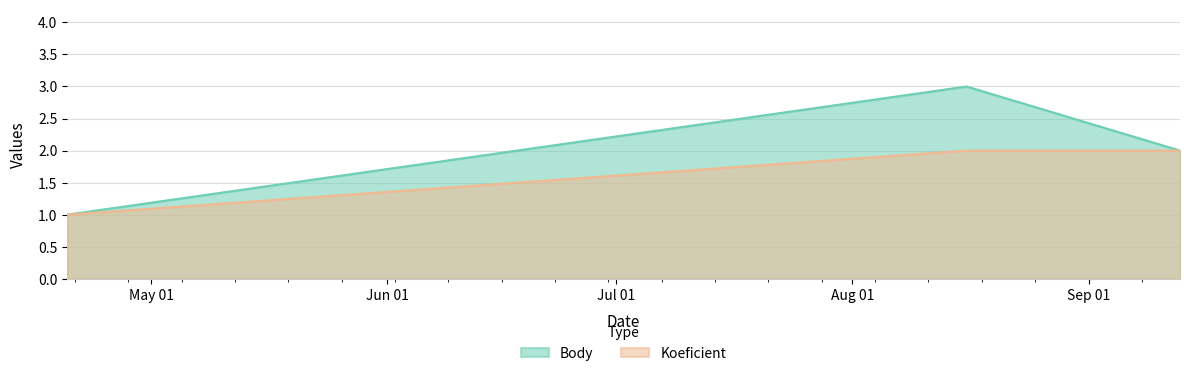

Does the chart have visible grid lines?

Yes